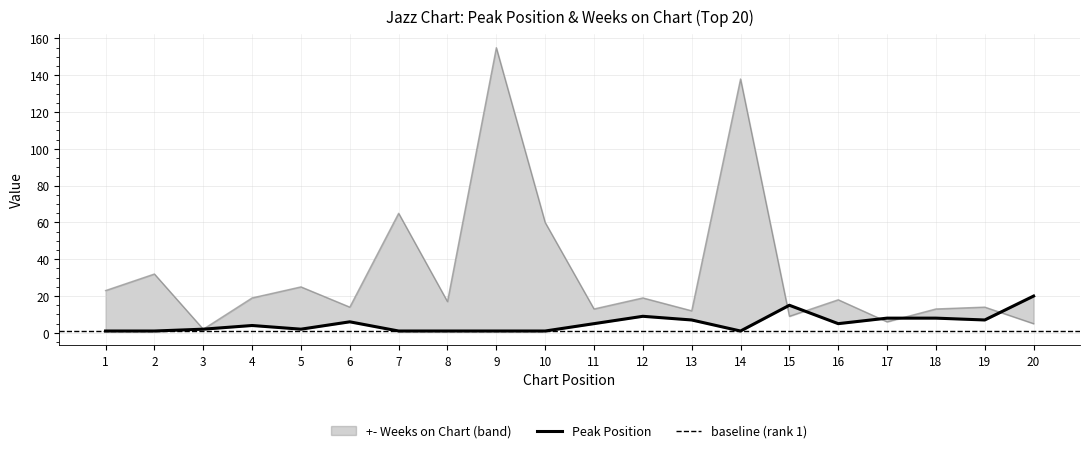

Is the value of Peak Position at 14 greater than the value of Weeks on Chart at 2?

No